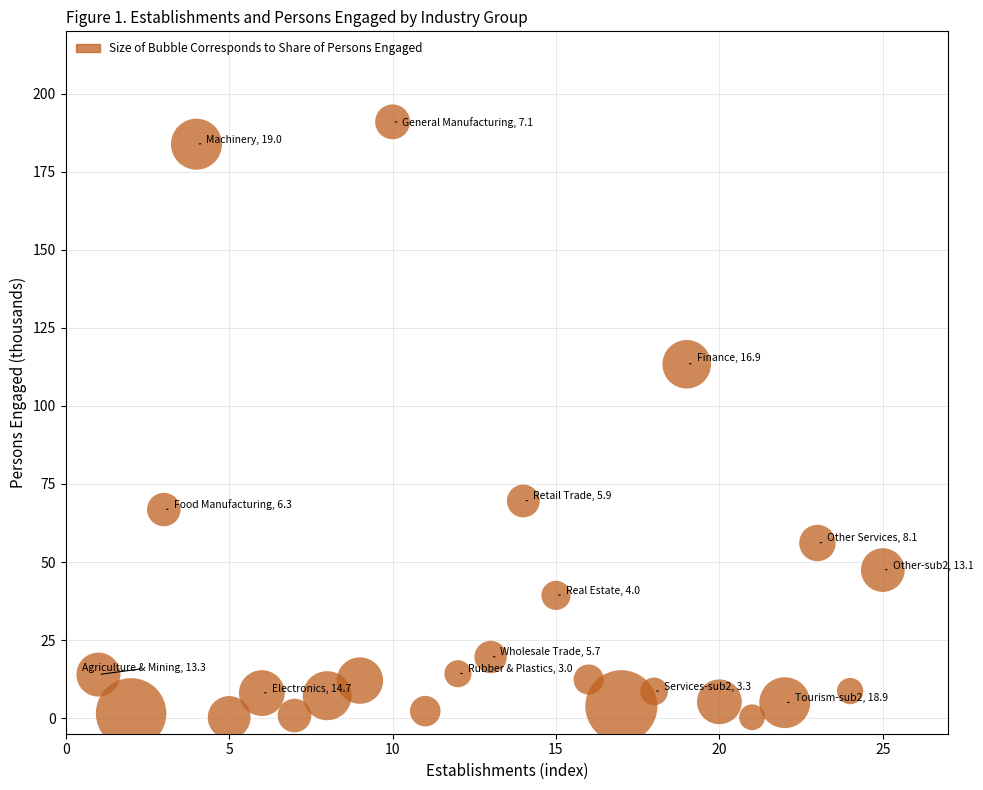

What Y value in the scatter plot is closest to 95?

113.4